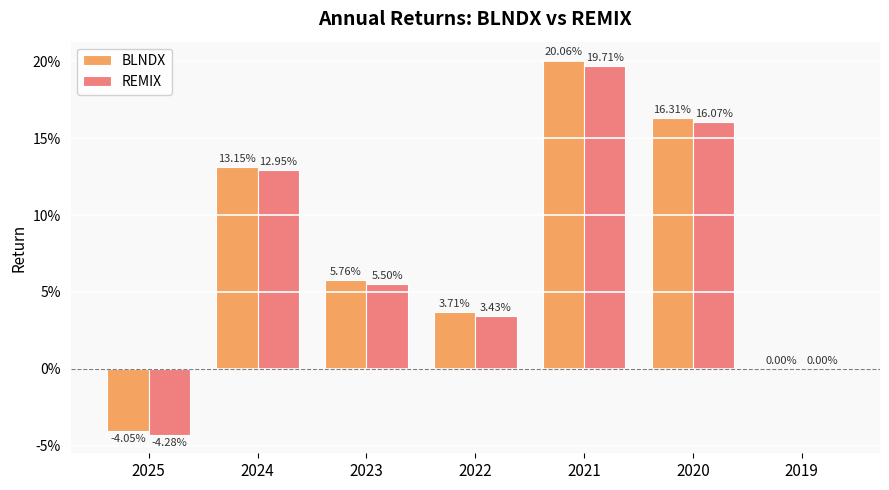

Reading left to right, what are all the values shown in this chart?

BLNDX: -0.0	0.1	0.1	0.0	0.2	0.2	0.0
REMIX: -0.0	0.1	0.1	0.0	0.2	0.2	0.0